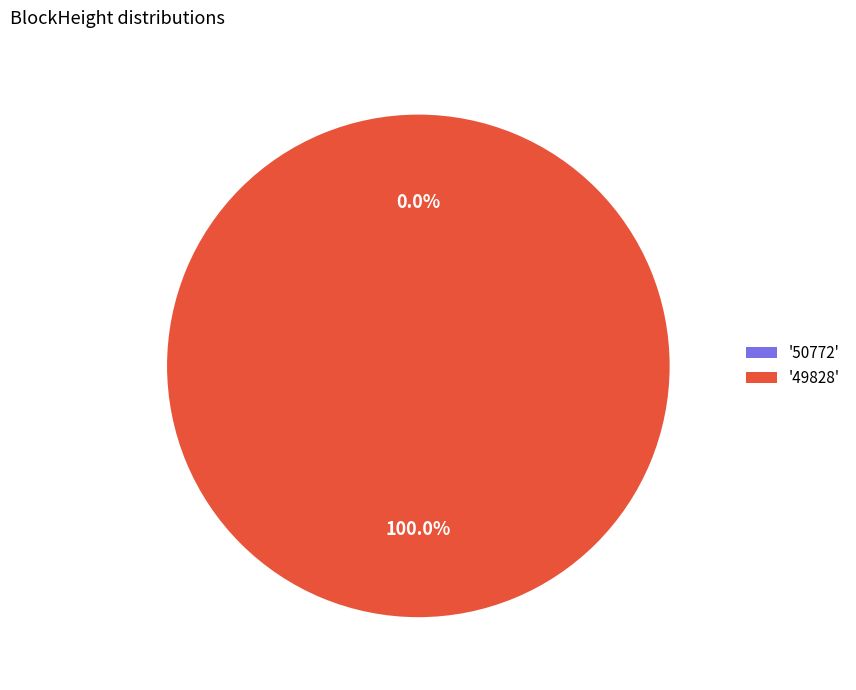

True or false: 49828 accounts for 100% of the total.

True